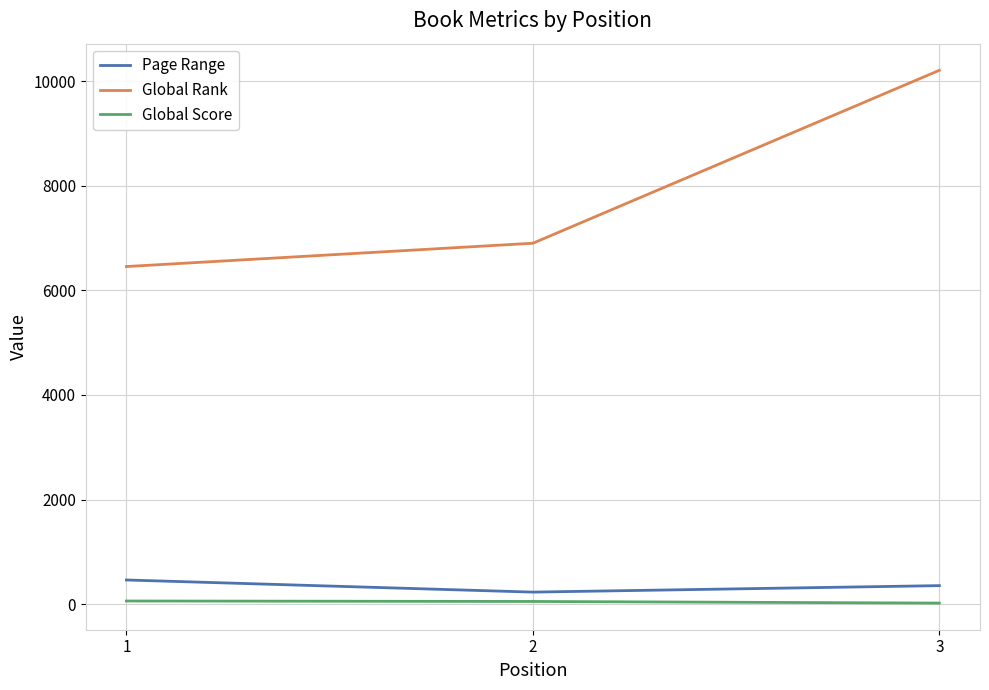

Read the Global Score value at 2.

49